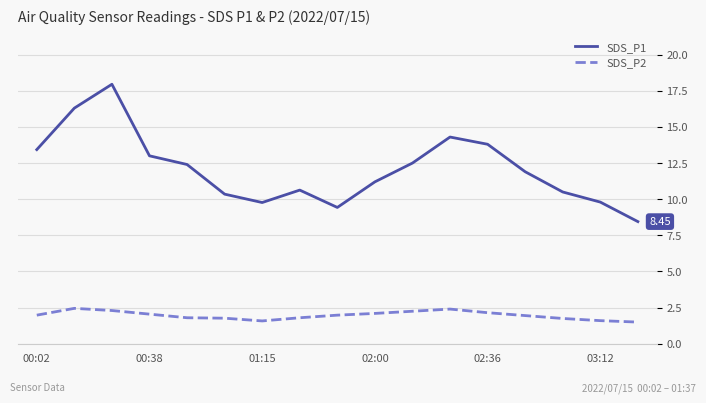

What are all the series names shown in the legend?

SDS_P1, SDS_P2